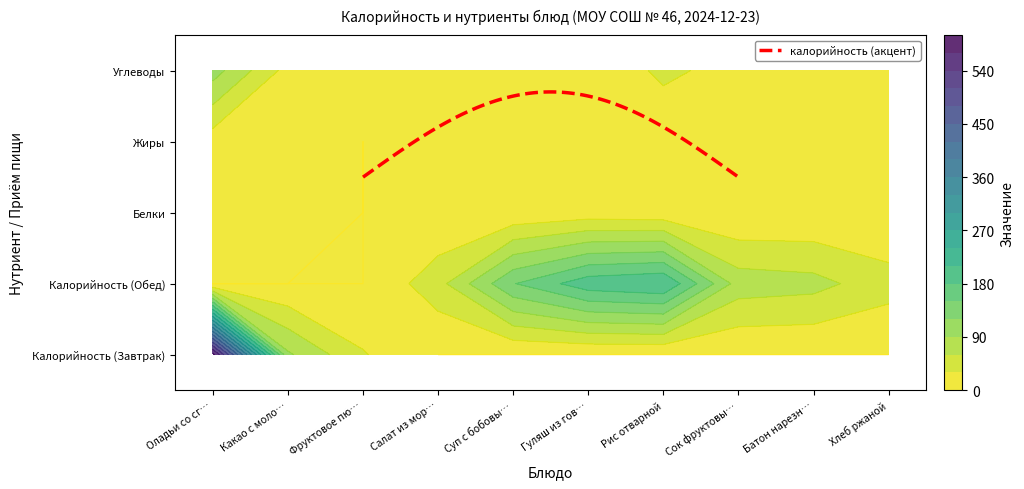

The value of Завтрак at Хлеб ржаной is -299.0. True or false?

False